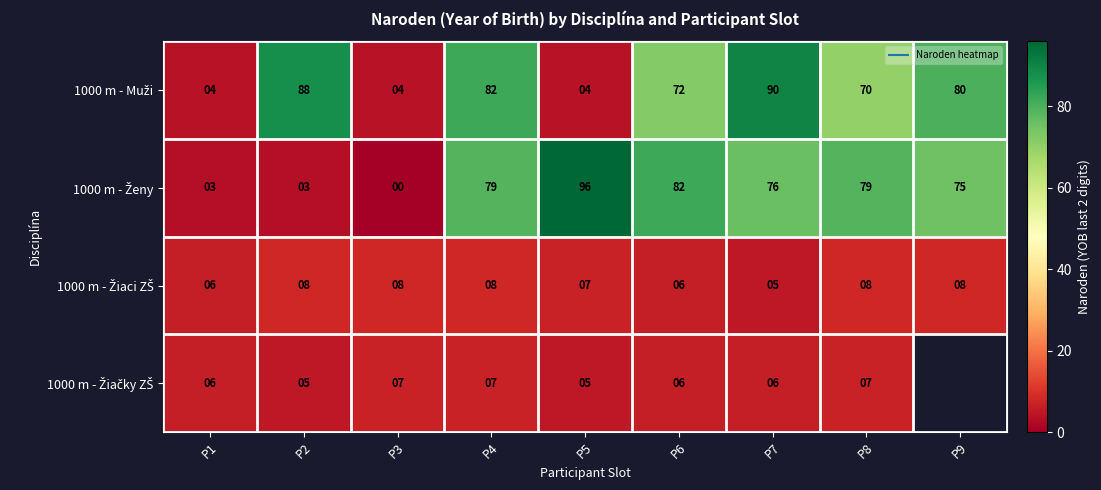

Which series has the largest total across all categories?

1000 m - Muži